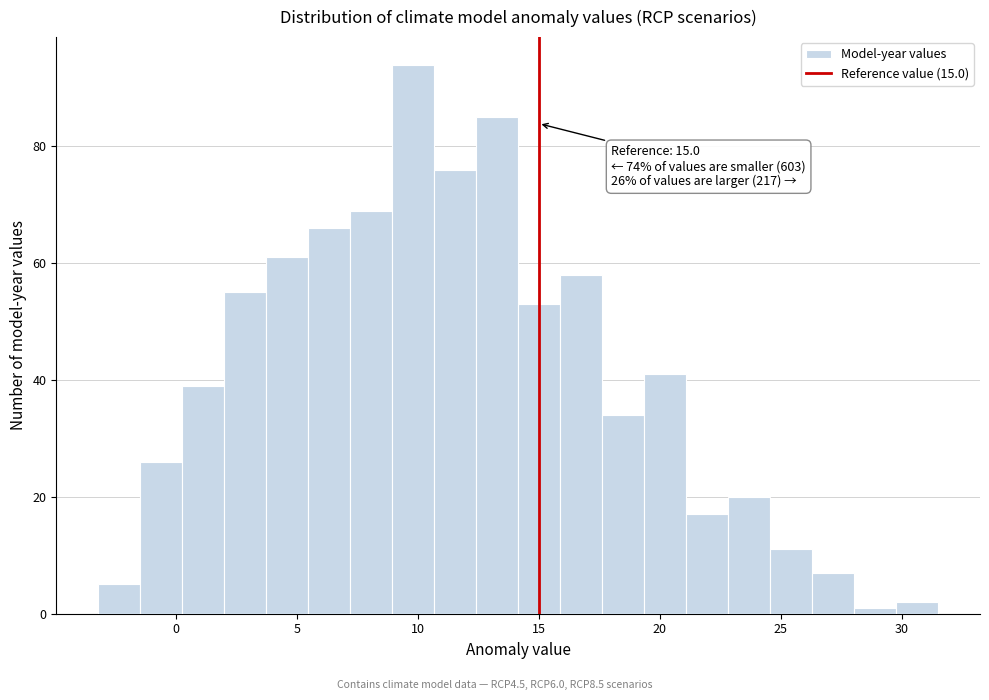

Read against the x-axis, roughly where is the centre of the tallest bar?

10.0